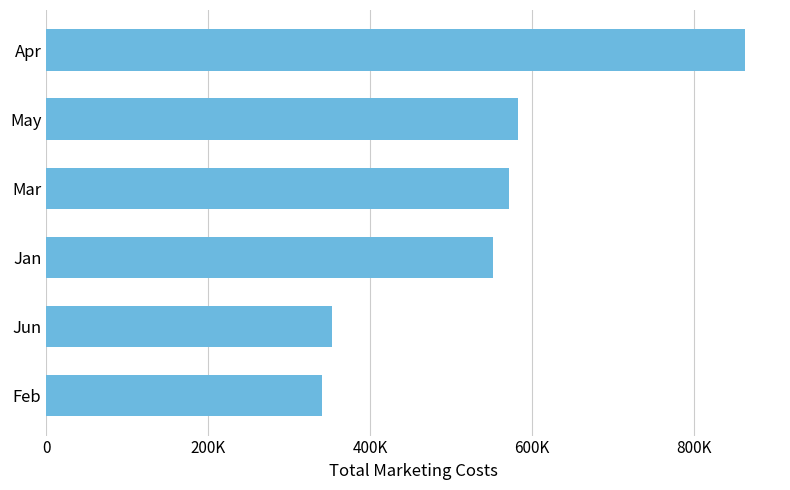

Are the bars horizontal?

Yes